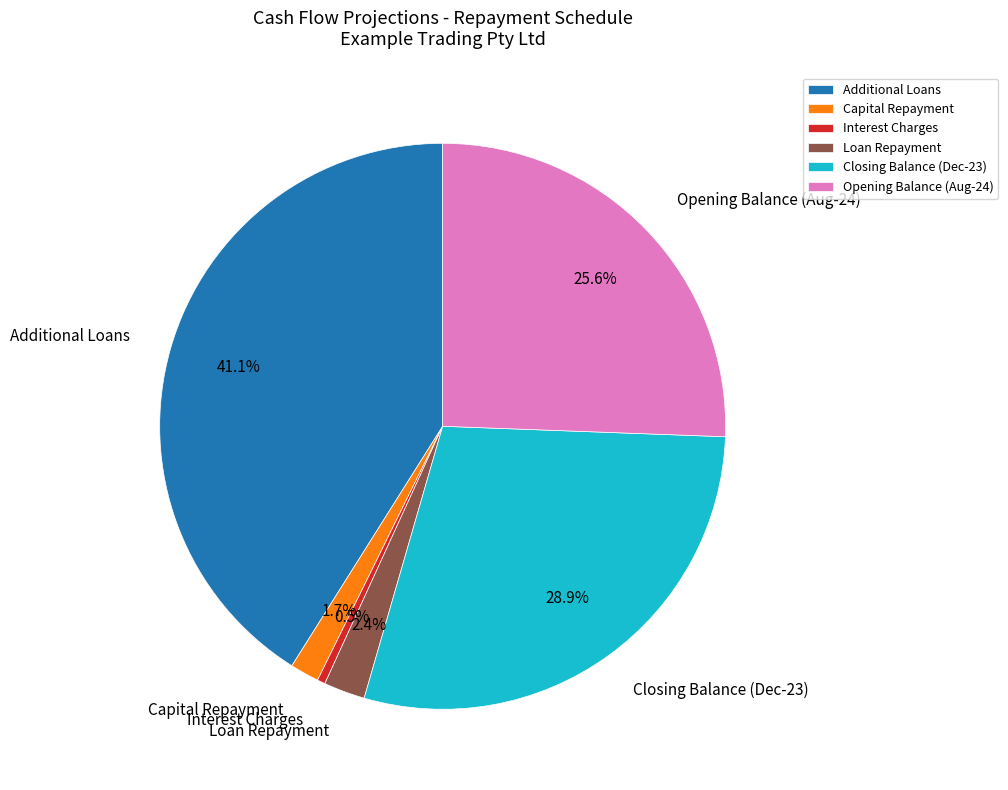

Which category has the smallest portion of the pie?

Interest Charges